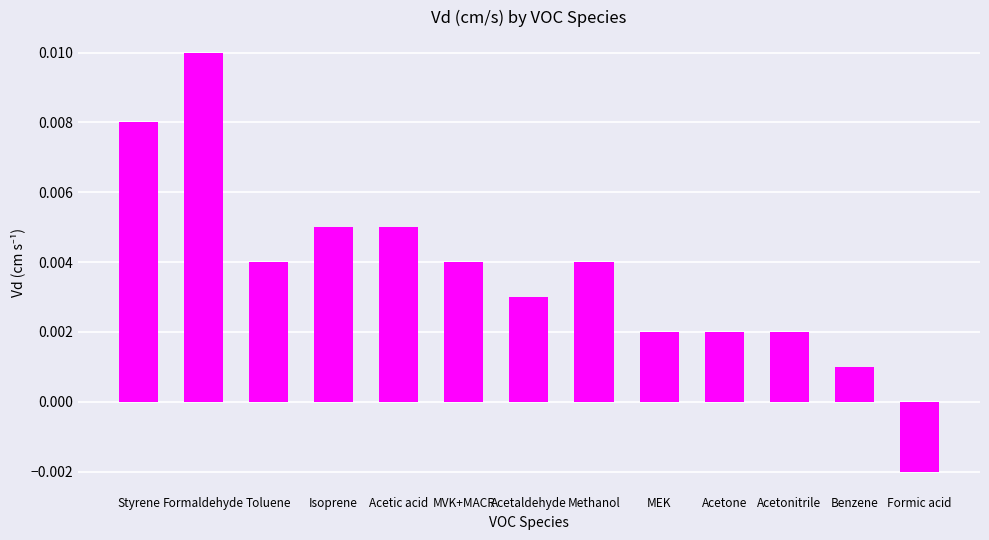

At which label is the value closest to 0?

Benzene